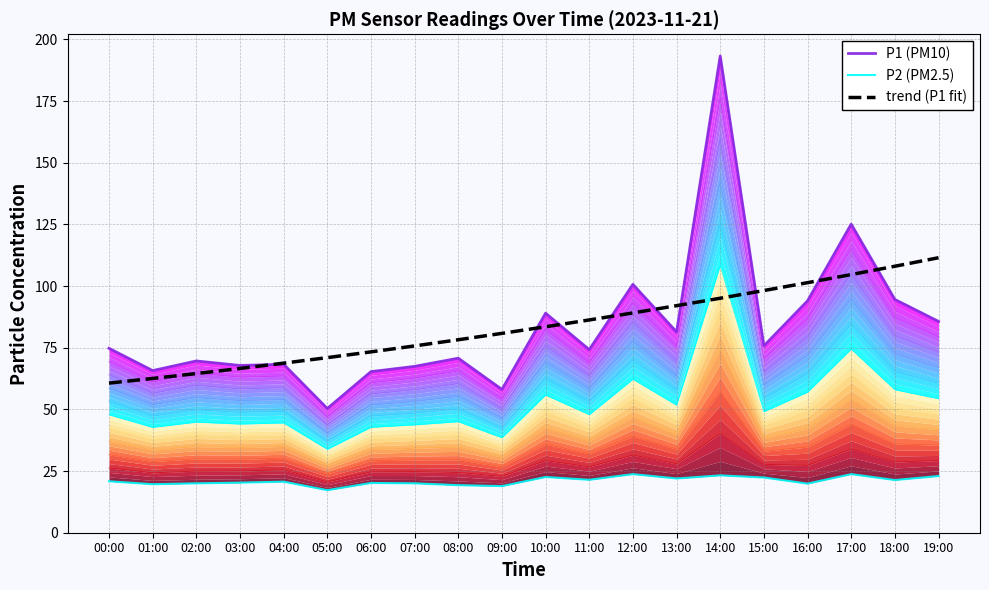

The value of P1 (PM10) at 05:00 is 75.9. True or false?

False